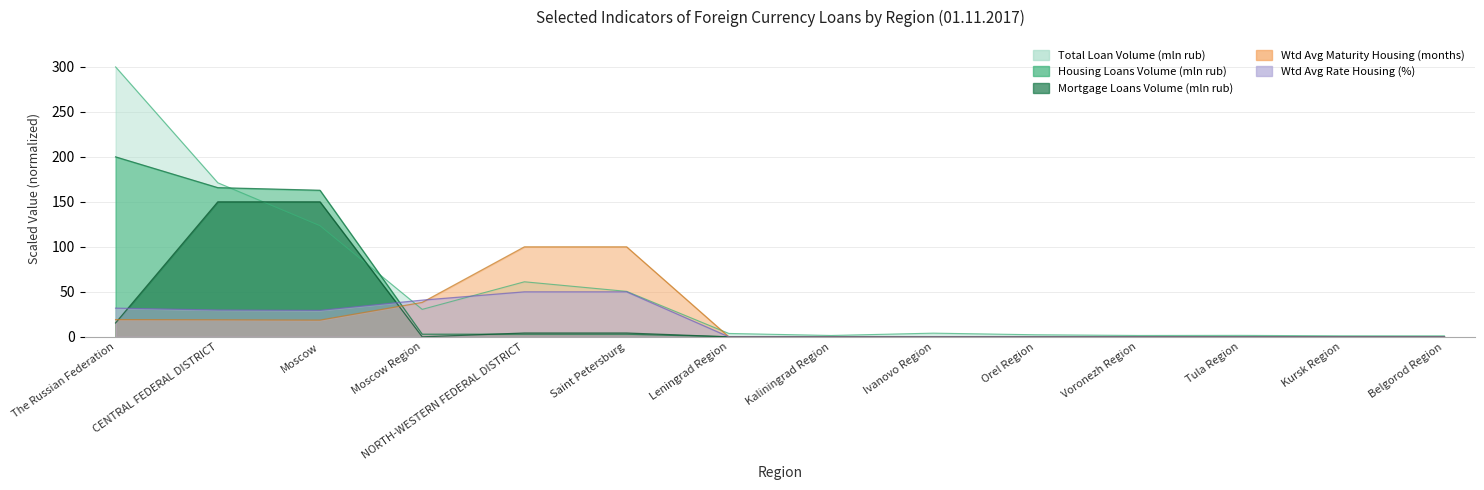

What position from the left is Leningrad Region?

7